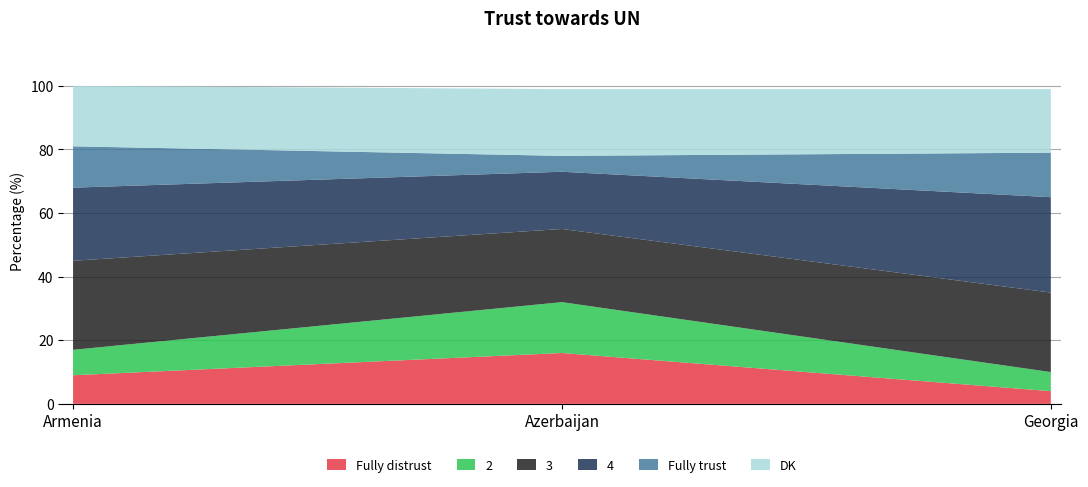

Reading left to right, what are all the values shown in this chart?

Fully distrust: 9	16	4
2: 8	16	6
3: 28	23	25
4: 23	18	30
Fully trust: 13	5	14
DK: 19	21	20